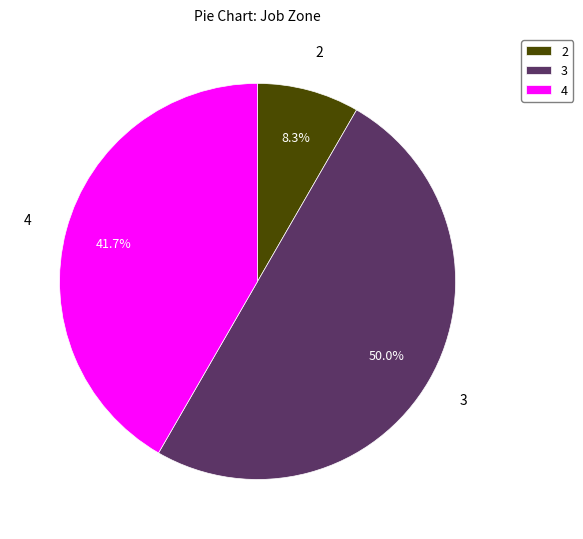

Which category has the biggest portion of the pie?

3